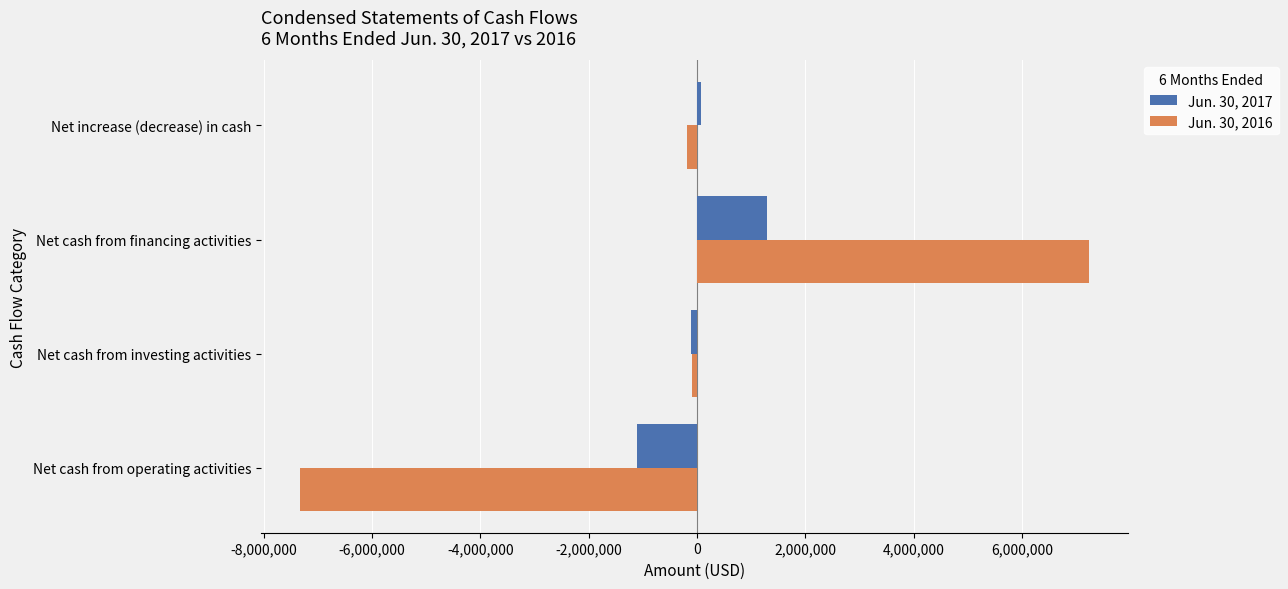

Rank the series by their average value, from lowest to highest.

Jun. 30, 2016, Jun. 30, 2017